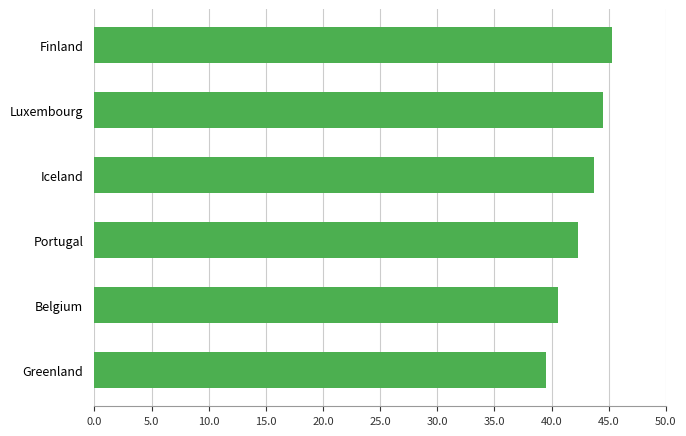

Reading top to bottom, extract all data points from this chart.

45.3	44.5	43.8	42.3	40.6	39.5